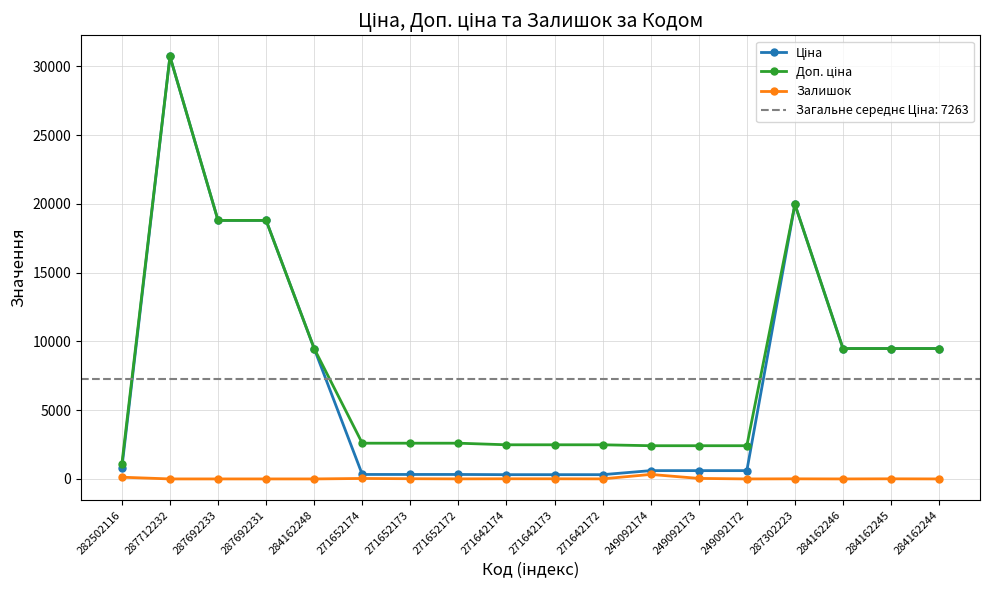

List the labels in order of Доп. ціна value, largest first.

287712232, 287302223, 287692233, 287692231, 284162248, 284162246, 284162245, 284162244, 271652174, 271652173, 271652172, 271642174, 271642173, 271642172, 249092174, 249092173, 249092172, 282502116